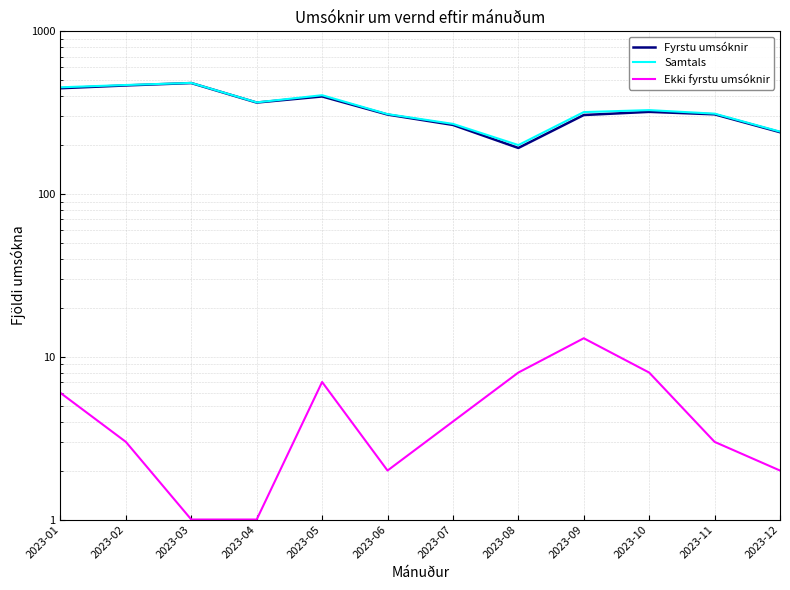

Which series has the largest total across all categories?

Samtals